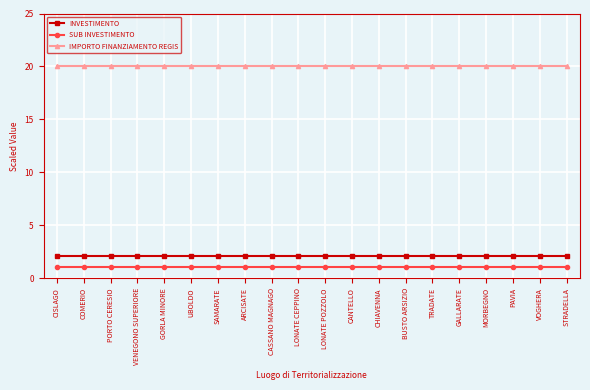

What is the label of the 9th point from the right?

CANTELLO